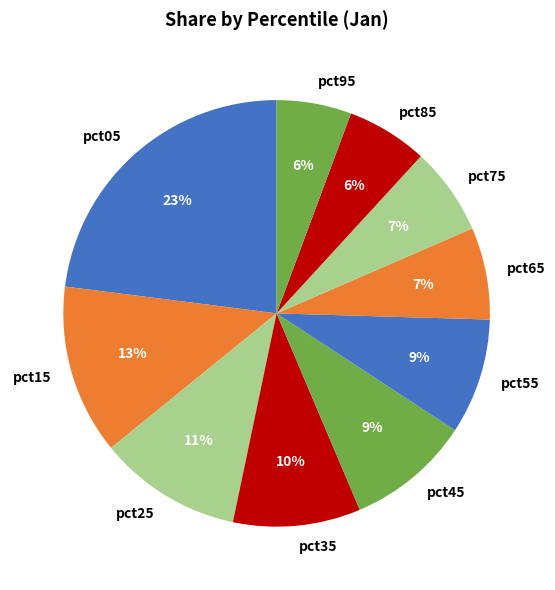

Do pct65 and pct15 together represent more than half of the pie?

No